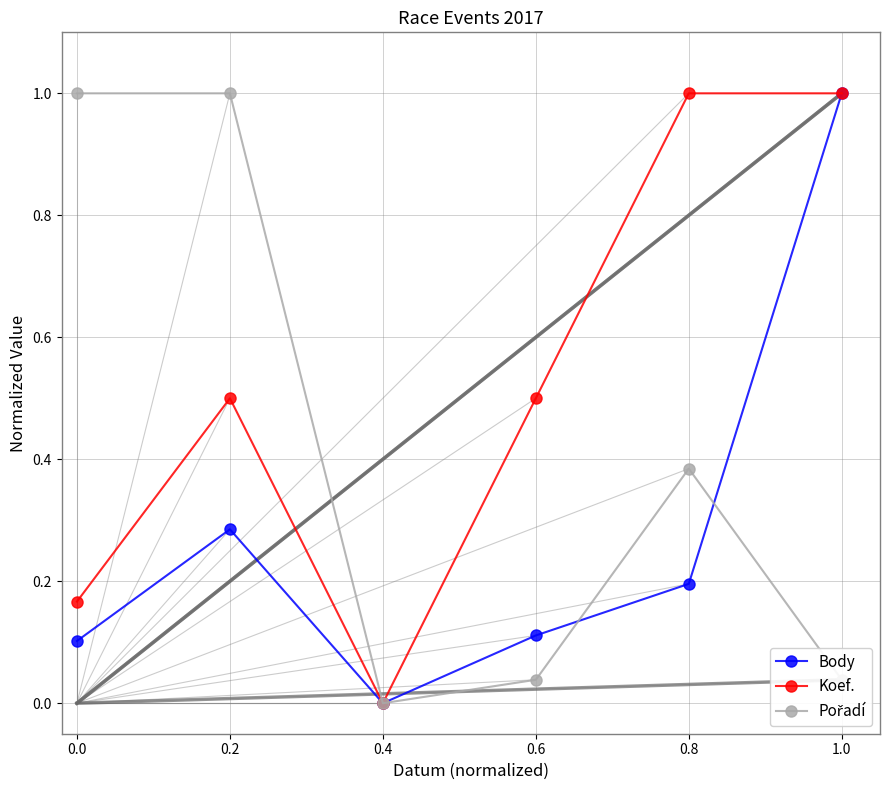

At which category is the sum across all series the highest?

1.0